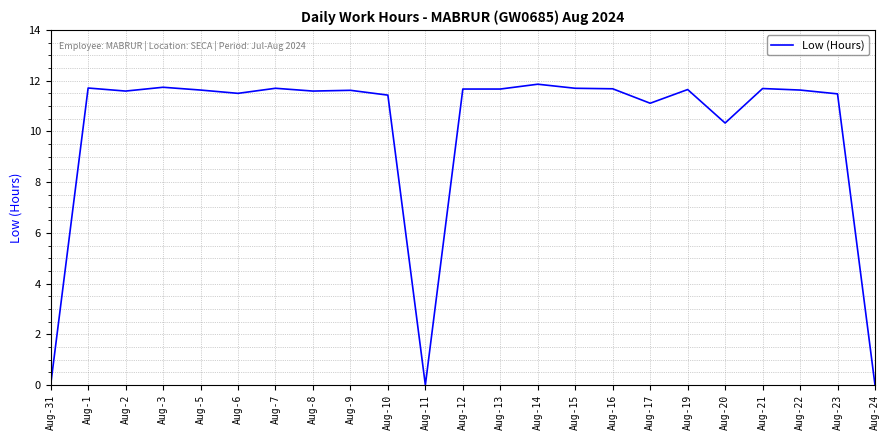

What is the ratio of the value at Aug-23 to the value at Aug-6?

1.0